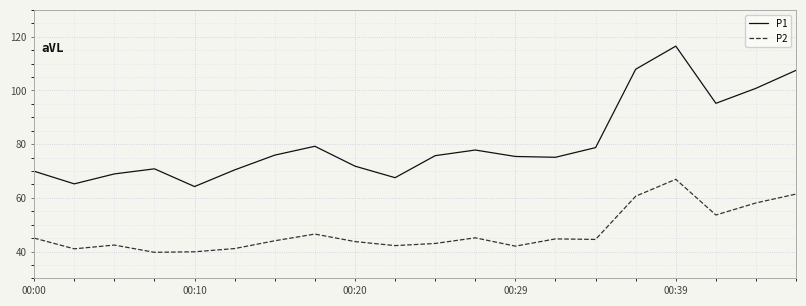

In P1, how many points are higher than both neighbors (excluding endpoints)?

4